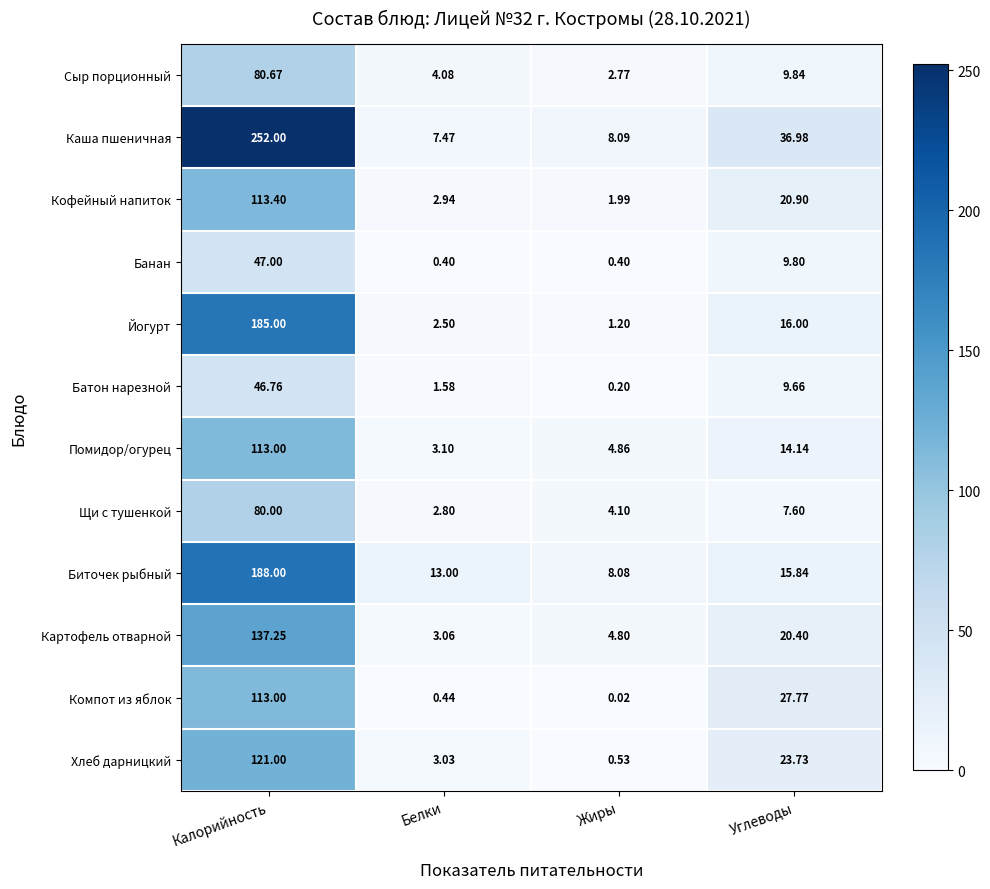

At Белки, list the series in order from largest to smallest.

Биточек рыбный, Каша пшеничная, Сыр порционный, Помидор/огурец, Картофель отварной, Хлеб дарницкий, Кофейный напиток, Щи с тушенкой, Йогурт, Батон нарезной, Компот из яблок, Банан